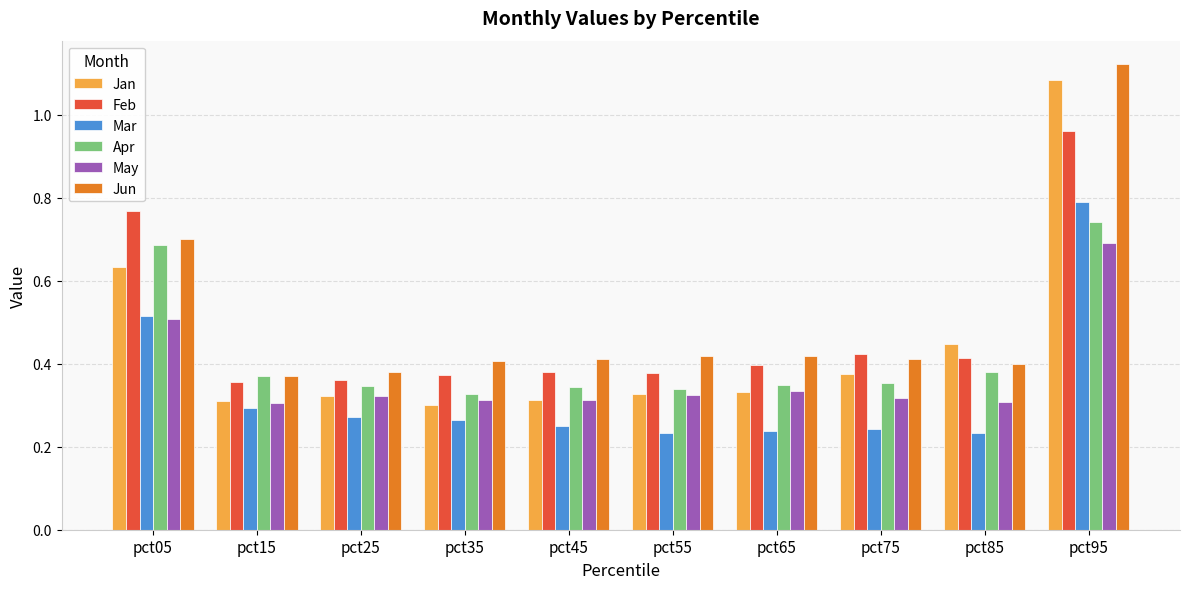

What is the total value across all series at pct35?

2.0